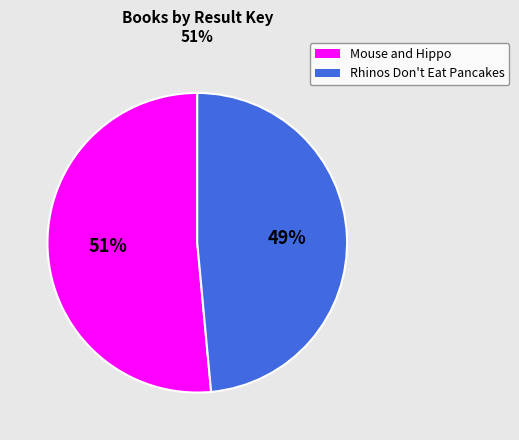

Is there any slice that represents more than half of the pie?

Yes